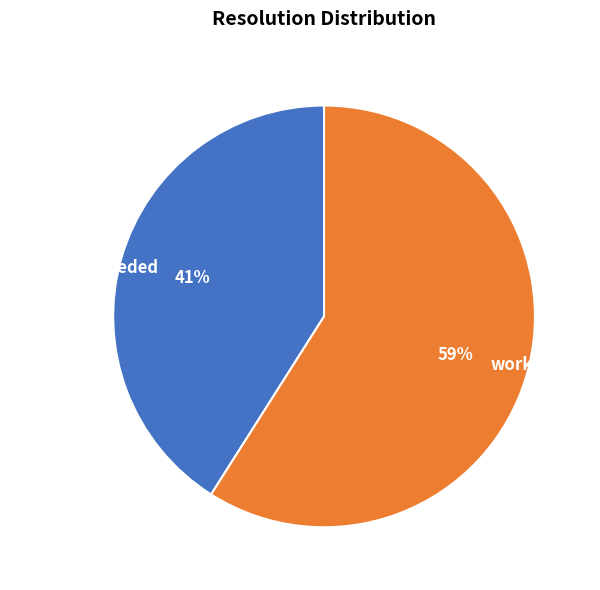

How many slices are in this pie chart?

2